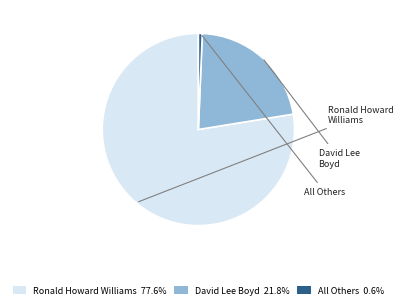

Combined, do Ronald Howard Williams 77.6% and David Lee Boyd 21.8% account for over 50%?

Yes